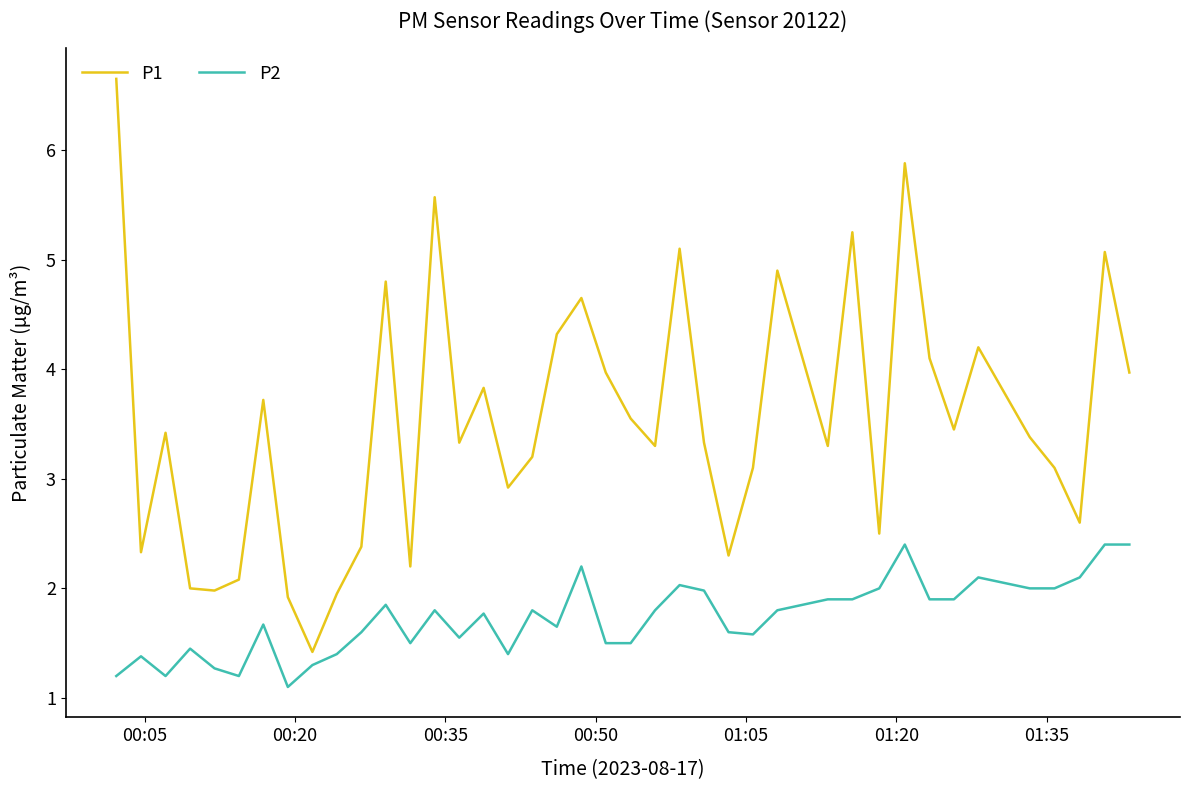

Which series has the largest total across all categories?

P1